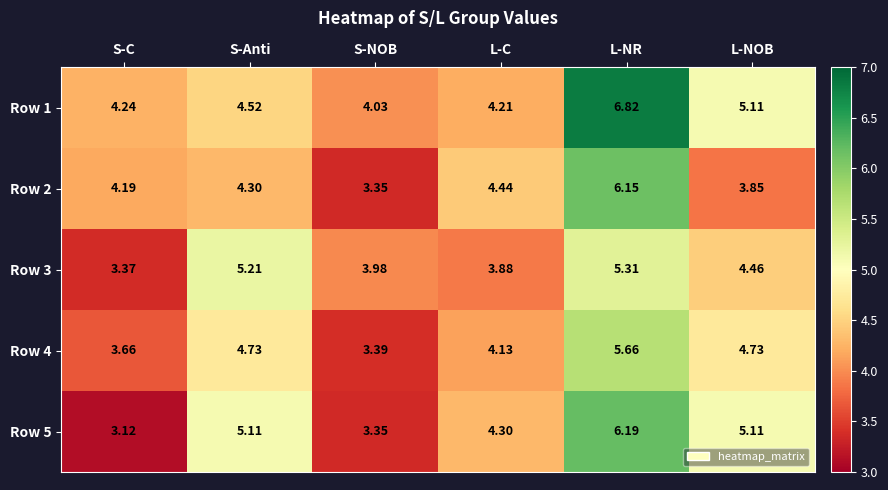

How many data points in Row 5 are above 5?

3